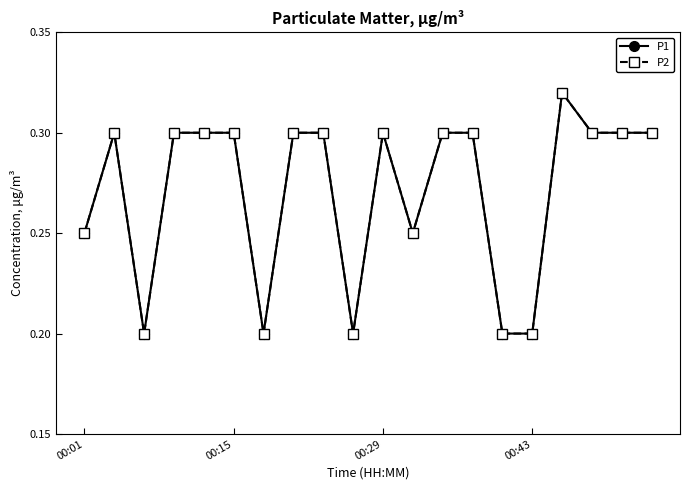

Does the chart have visible grid lines?

No